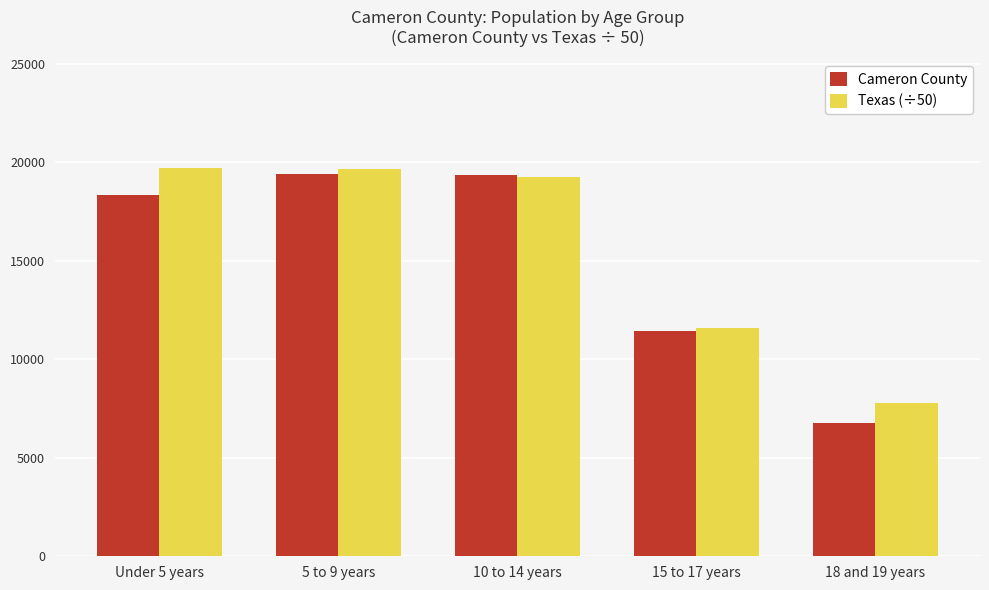

At which label is Cameron County closest to 13077?

15 to 17 years